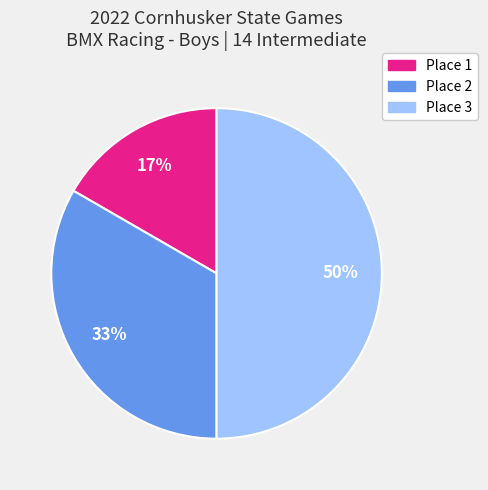

Which category has the smallest portion of the pie?

Place 1